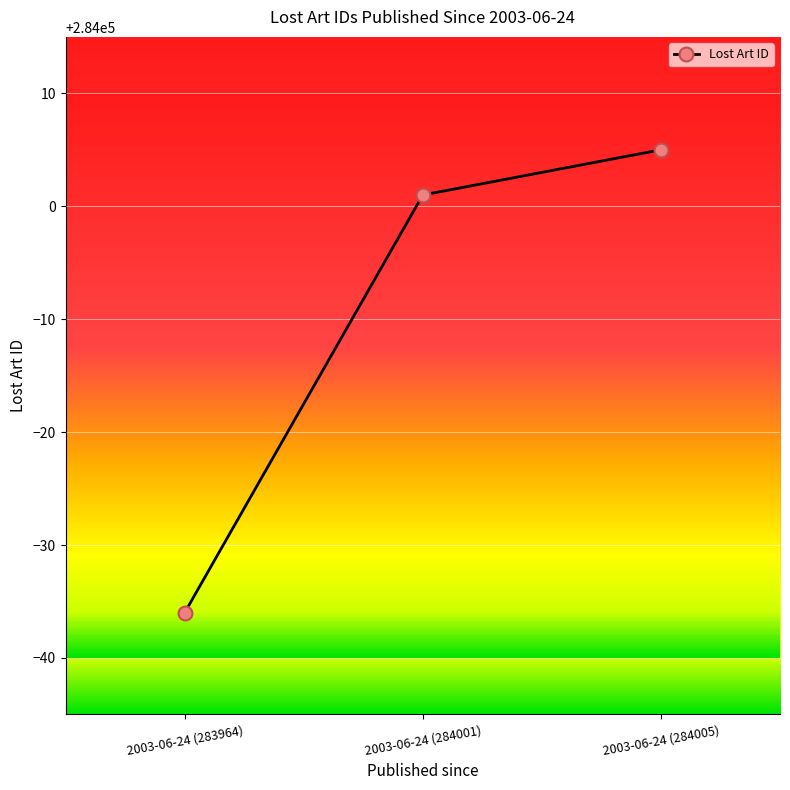

Reading left to right, list all the values displayed in this chart.

283964	284001	284005